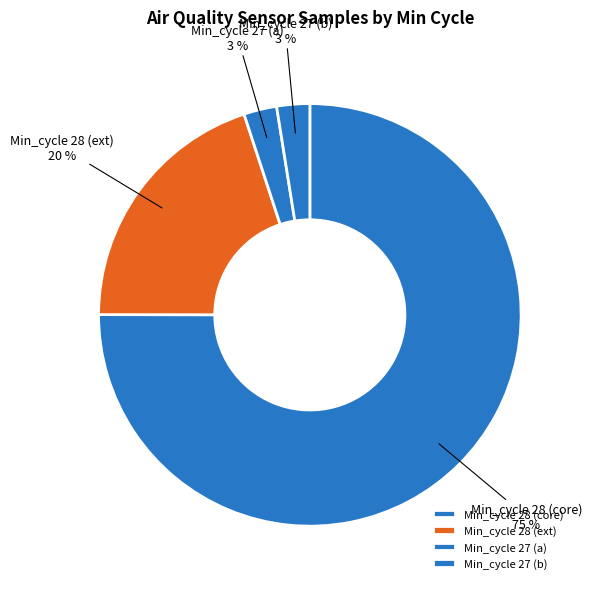

Count the number of slices in the pie.

4